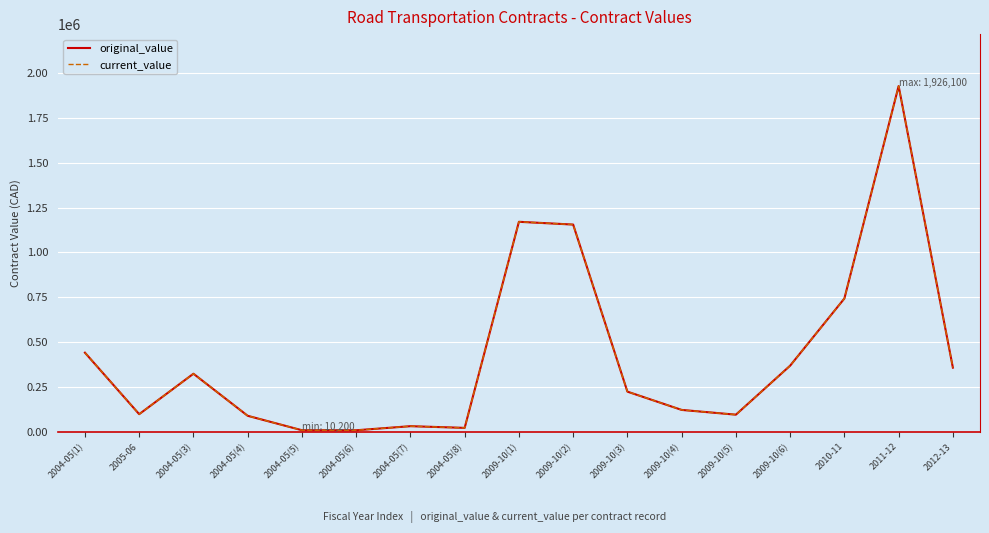

At how many categories does at least one series exceed 1196767?

1